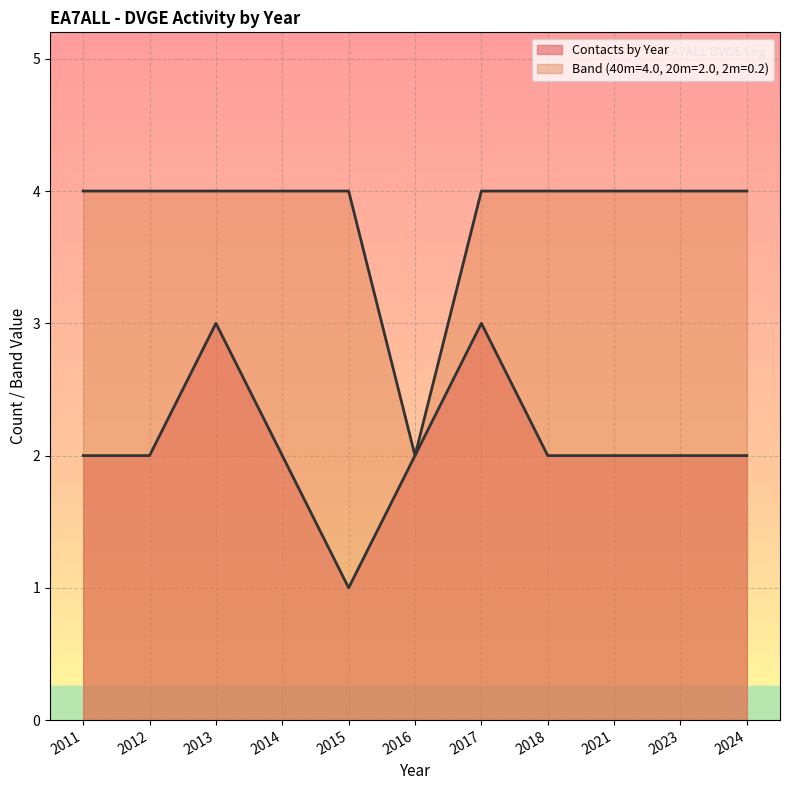

Is the value of Band (40m=40, 20m=20, 2m=2) at 2023 greater than the value of Contacts by Year at 2014?

Yes